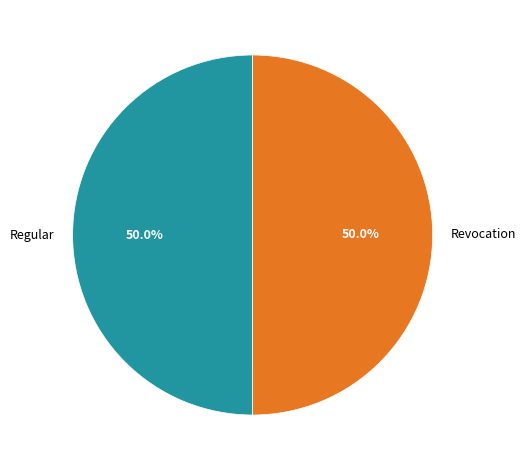

True or false: Regular accounts for 63% of the total.

False